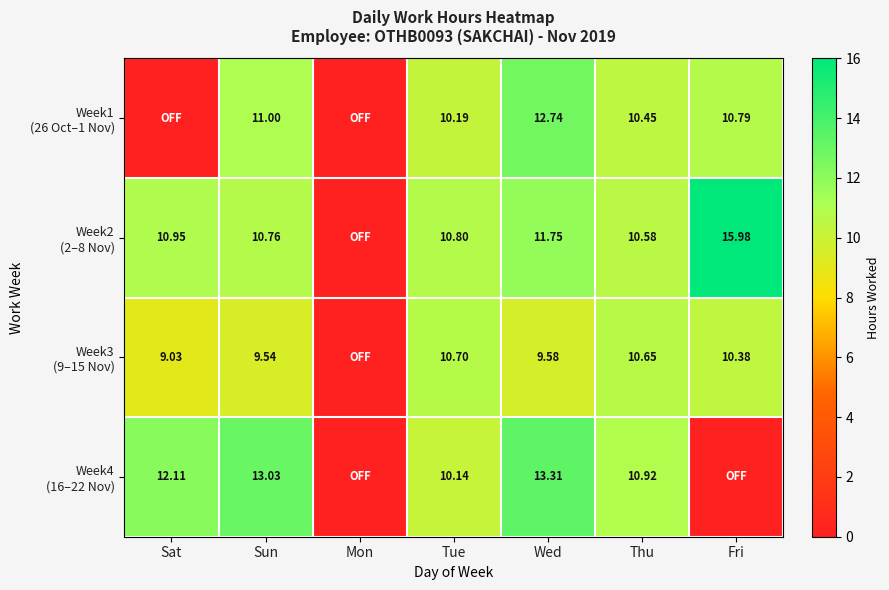

Where is Week2 (2–8 Nov) nearest to the value 7?

Thu